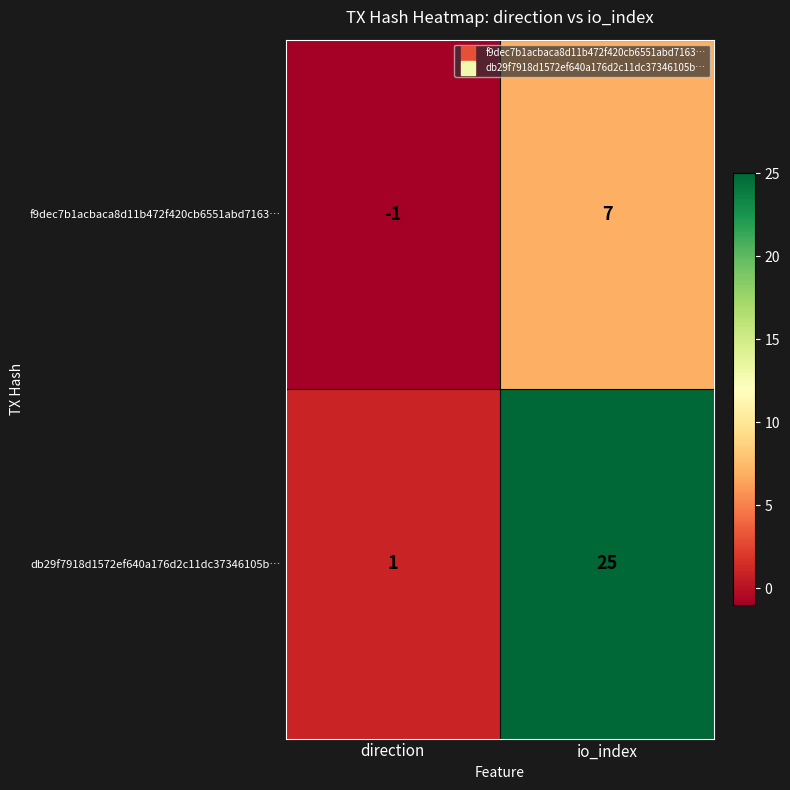

Reading left to right, what are all the values shown in this chart?

f9dec7b1acbaca8d11b472f420cb6551abd7163…: direction=-1	io_index=7
db29f7918d1572ef640a176d2c11dc37346105b…: direction=1	io_index=25